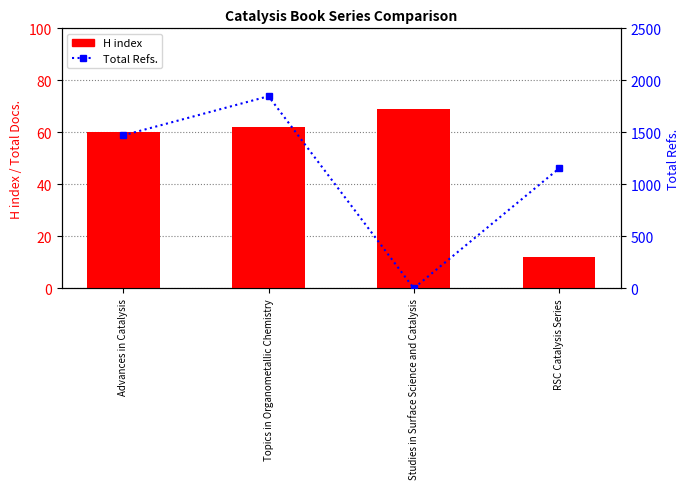

Where does the Total Refs. series first go above 1471?

Topics in Organometallic Chemistry